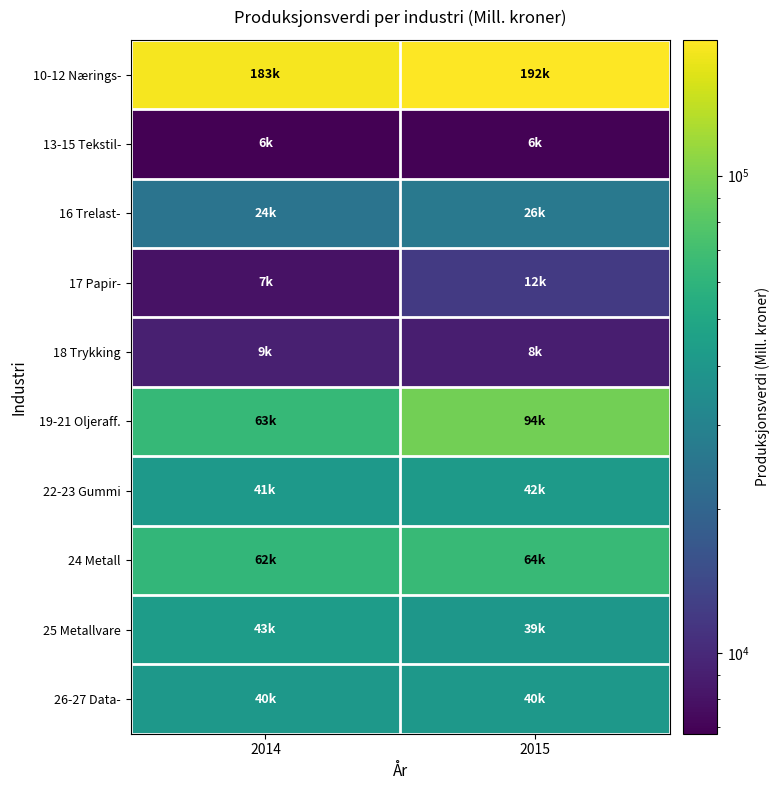

How many distinct data groups are displayed?

10